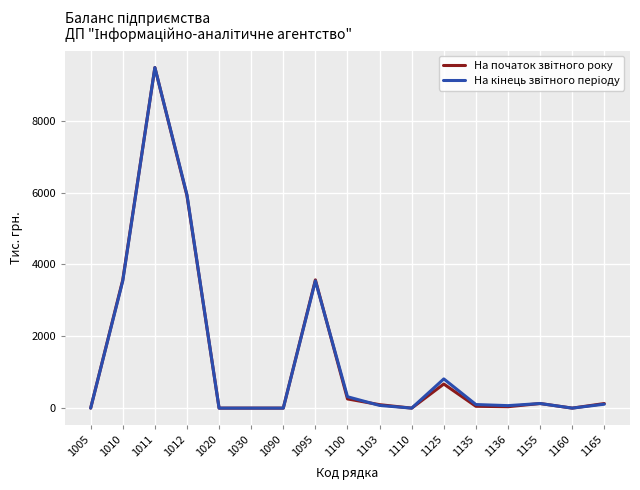

What is the total value across all series at 1012?

11846.2